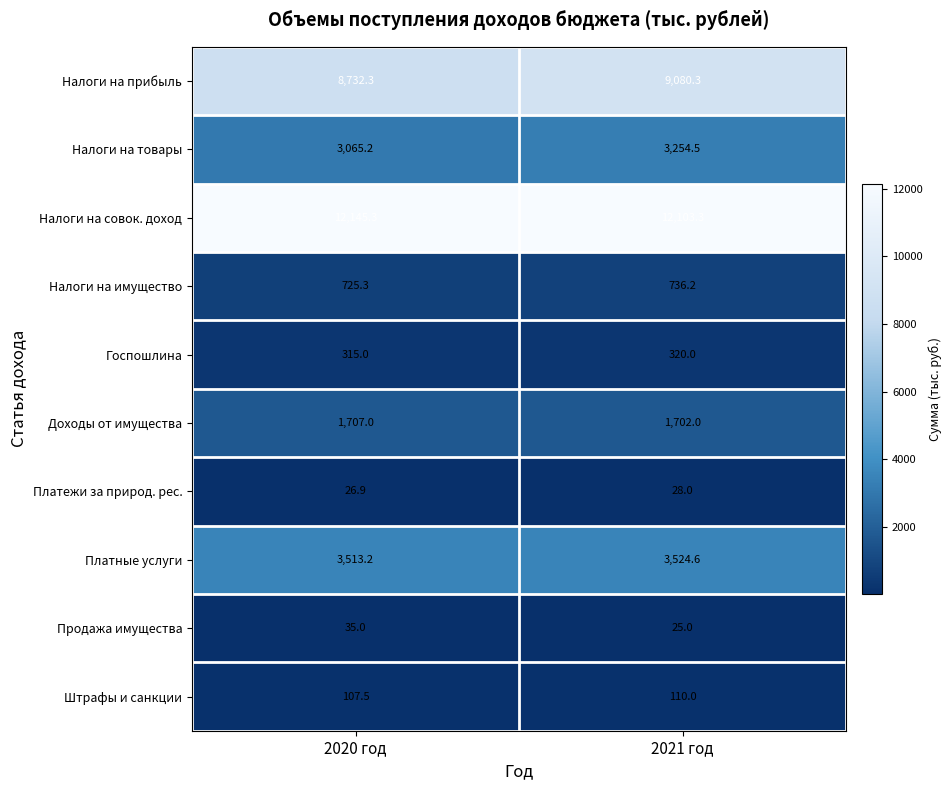

At which label does Налоги на имущество first exceed 736?

2021 год